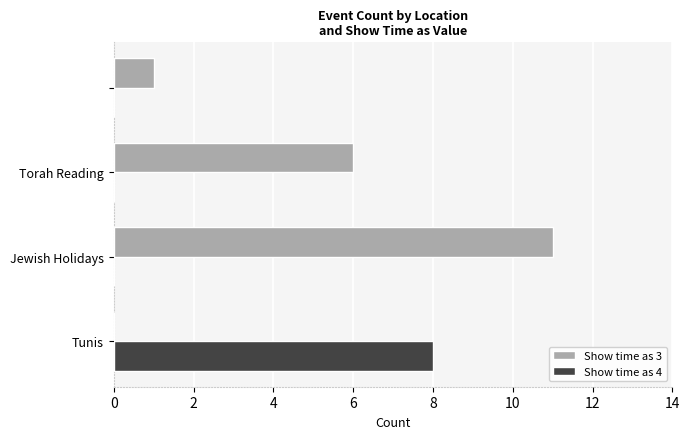

What is the highest value of the Show time as 3 series?

11